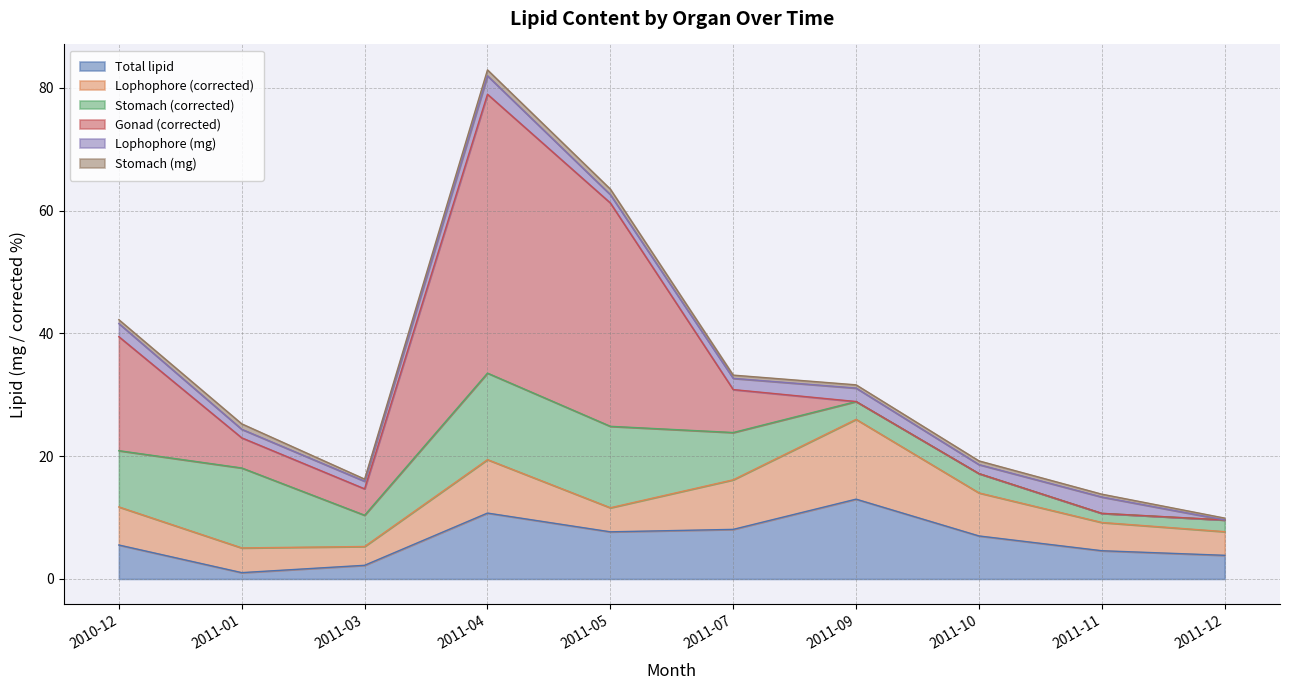

What is the sum of all Stomach (mg) values?

6.1